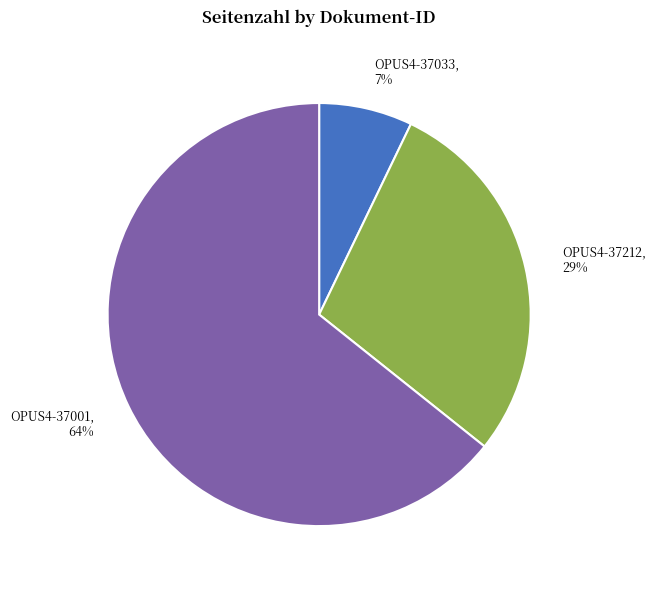

Count the number of slices in the pie.

3